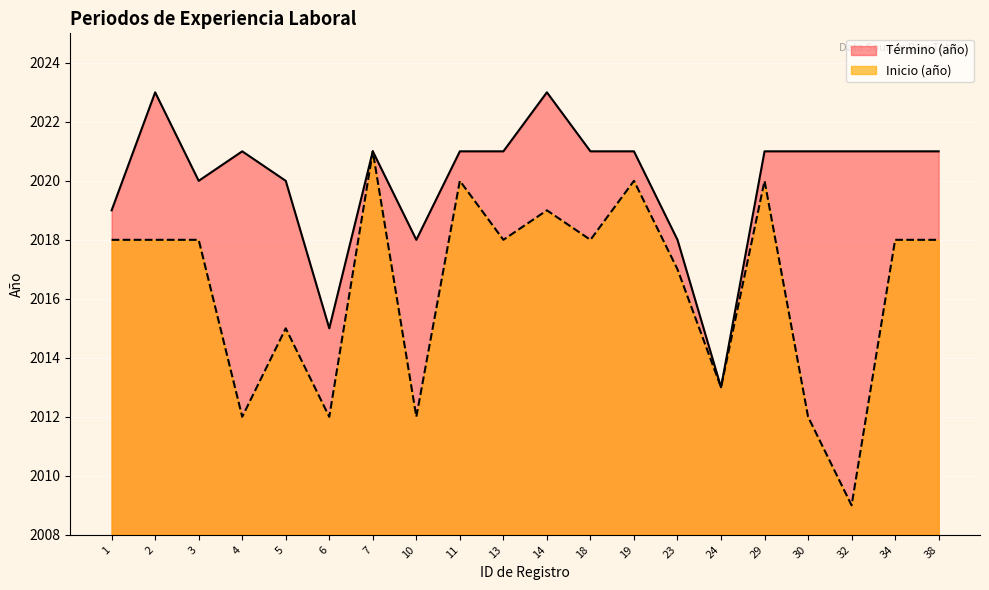

True or false: Término (año) and Inicio (año) cross at least once.

False